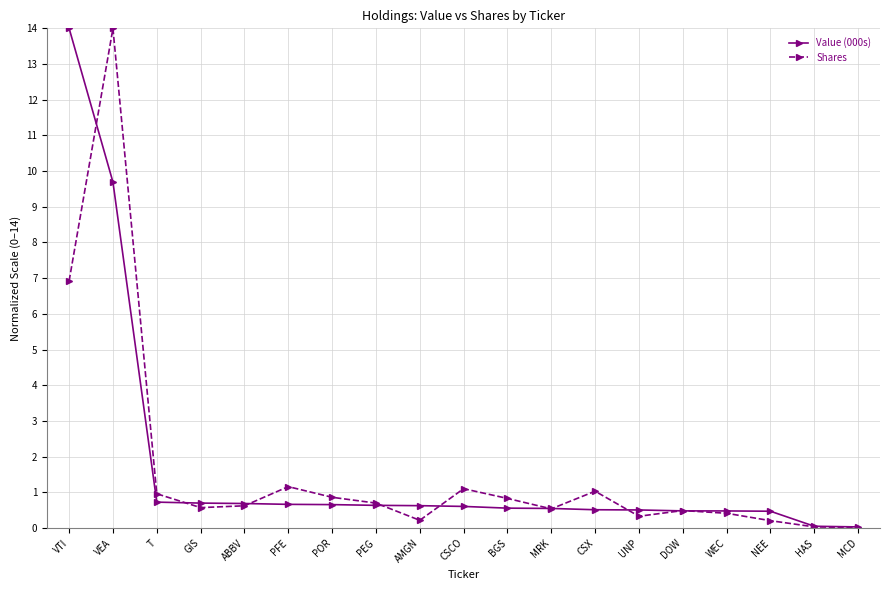

What is the label of the 12th point from the right?

PEG